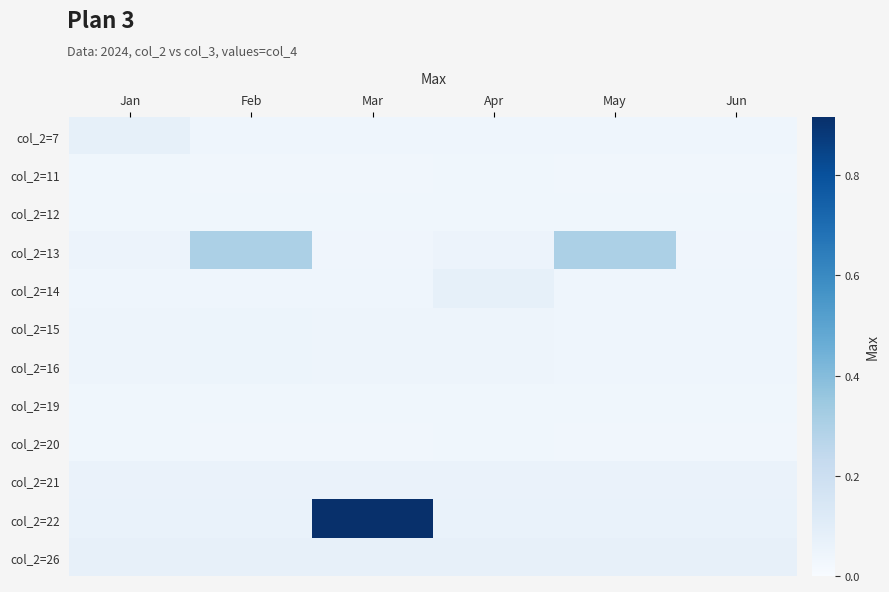

Reading left to right, what are all the values shown in this chart?

col_2=7: Jan=0.1	Feb=0.0	Mar=0.0	Apr=0.0	May=0.0	Jun=0.0
col_2=11: Jan=0.0	Feb=0.0	Mar=0.0	Apr=0.0	May=0.0	Jun=0.0
col_2=12: Jan=0.0	Feb=0.0	Mar=0.0	Apr=0.0	May=0.0	Jun=0.0
col_2=13: Jan=0.1	Feb=0.3	Mar=0.0	Apr=0.1	May=0.3	Jun=0.0
col_2=14: Jan=0.0	Feb=0.0	Mar=0.0	Apr=0.1	May=0.0	Jun=0.0
col_2=15: Jan=0.0	Feb=0.0	Mar=0.0	Apr=0.0	May=0.0	Jun=0.0
col_2=16: Jan=0.0	Feb=0.0	Mar=0.0	Apr=0.0	May=0.0	Jun=0.0
col_2=19: Jan=0.0	Feb=0.0	Mar=0.0	Apr=0.0	May=0.0	Jun=0.0
col_2=20: Jan=0.0	Feb=0.0	Mar=0.0	Apr=0.0	May=0.0	Jun=0.0
col_2=21: Jan=0.1	Feb=0.1	Mar=0.1	Apr=0.1	May=0.1	Jun=0.1
col_2=22: Jan=0.1	Feb=0.1	Mar=0.9	Apr=0.1	May=0.1	Jun=0.1
col_2=26: Jan=0.1	Feb=0.1	Mar=0.1	Apr=0.1	May=0.1	Jun=0.1